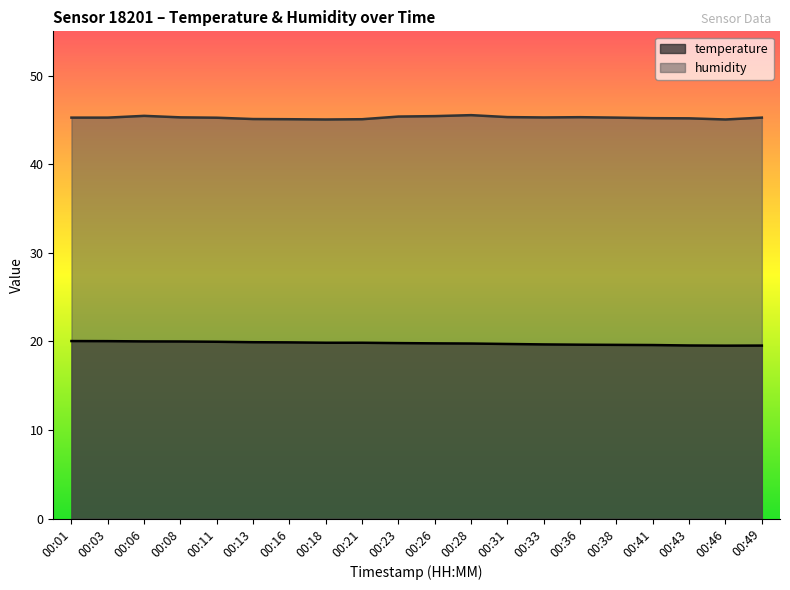

True or false: humidity has a value of 9.3 at 00:13.

False